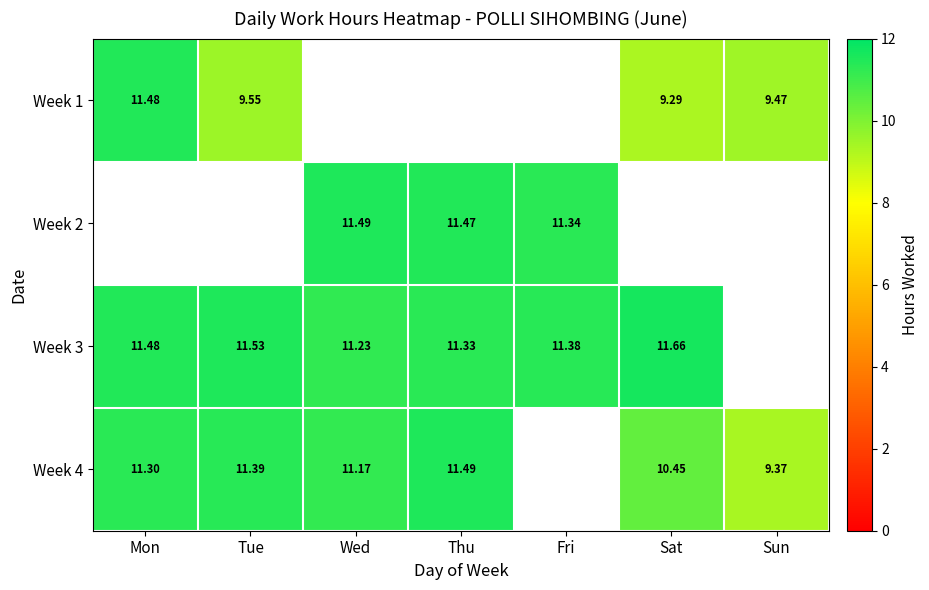

What is the highest value of the Week 3 series?

11.7